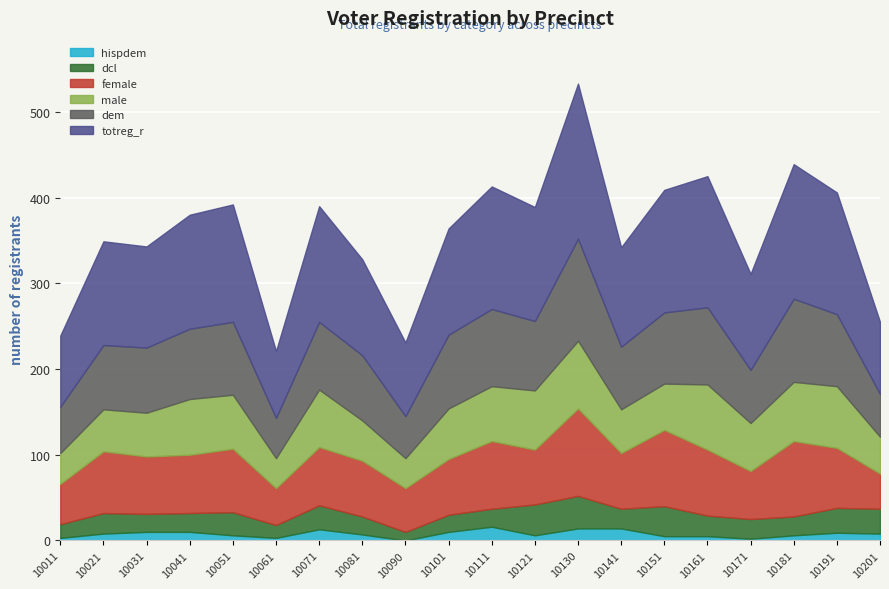

Between 10141 and 10051, which is larger?

10051